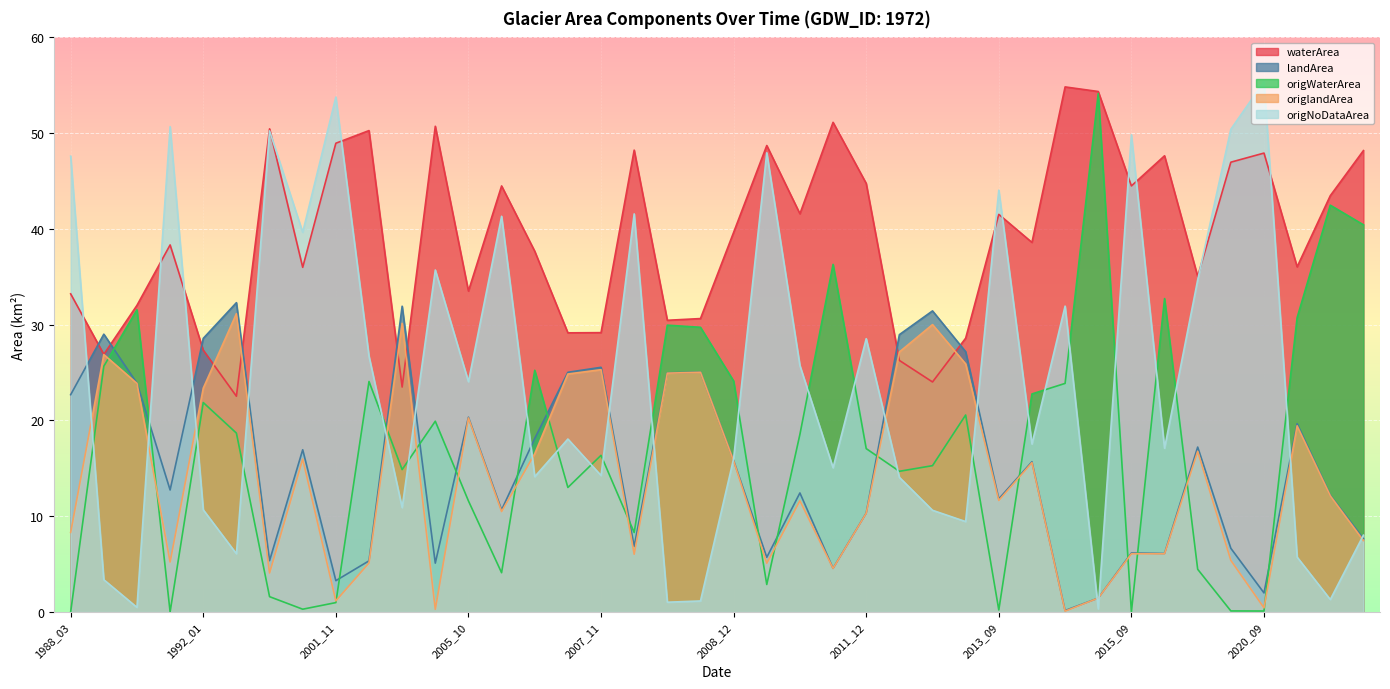

Where is the first local minimum for origWaterArea?

1991_11